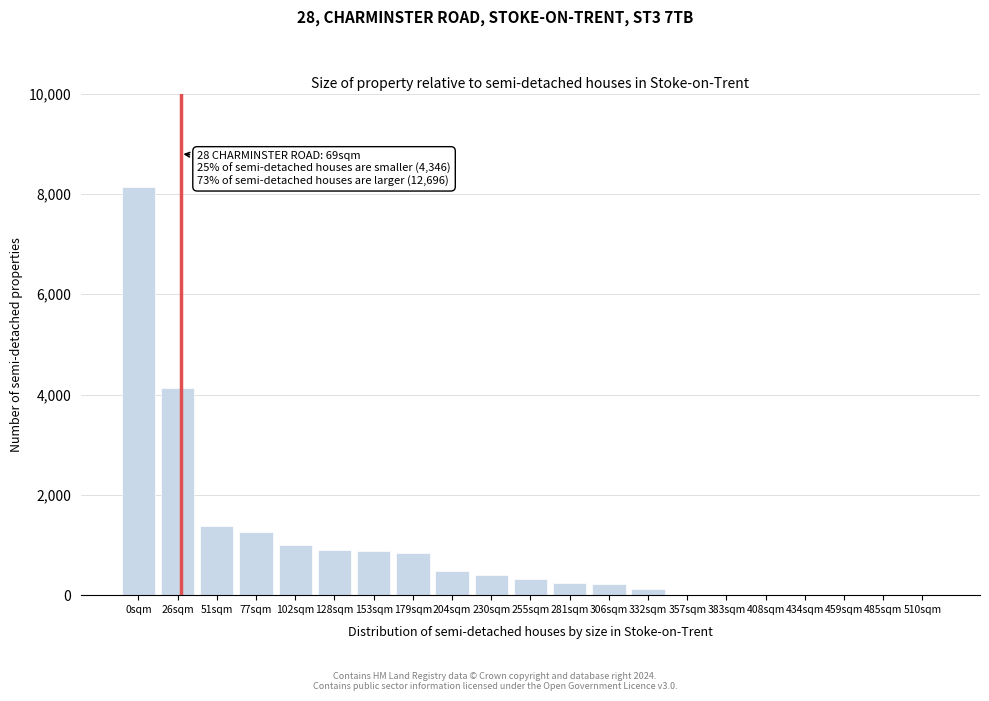

Is it true that the value at 26sqm is 4130.3?

True